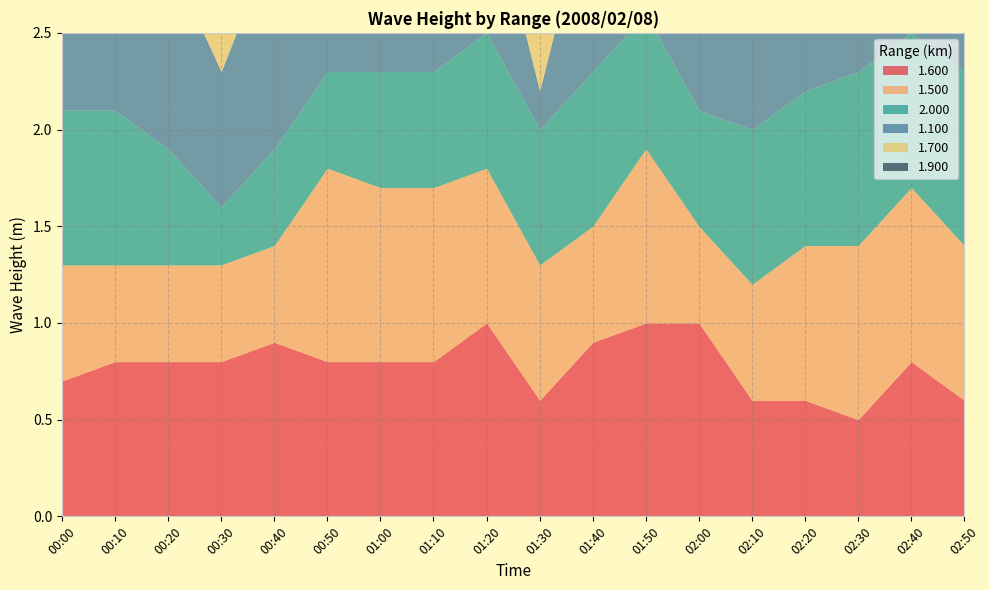

What is the value of the 1.700 point at the 3rd from the left?

0.7